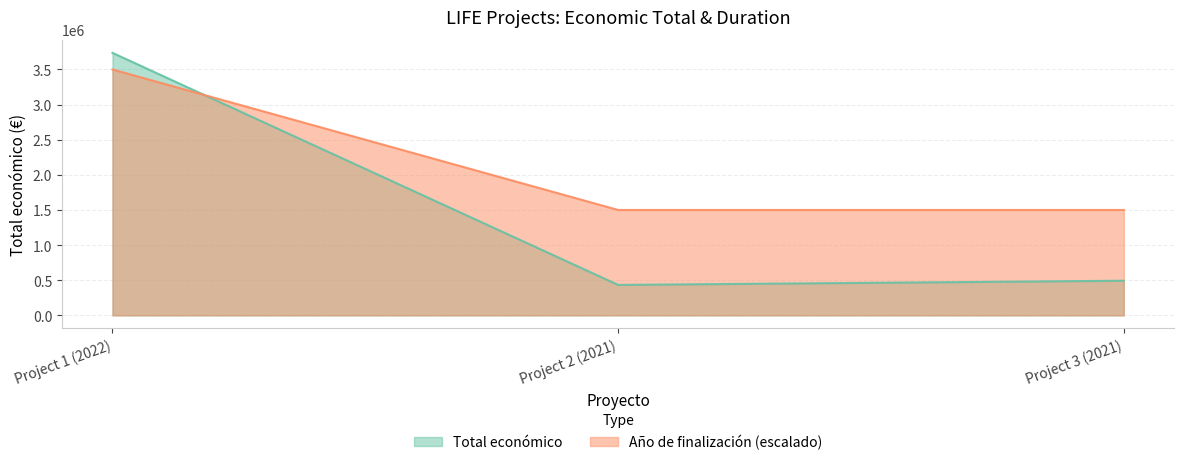

Reading left to right, what are all the values shown in this chart?

Total económico: 3736434	433202	492868
Año de finalización: 3500000	1500000	1500000